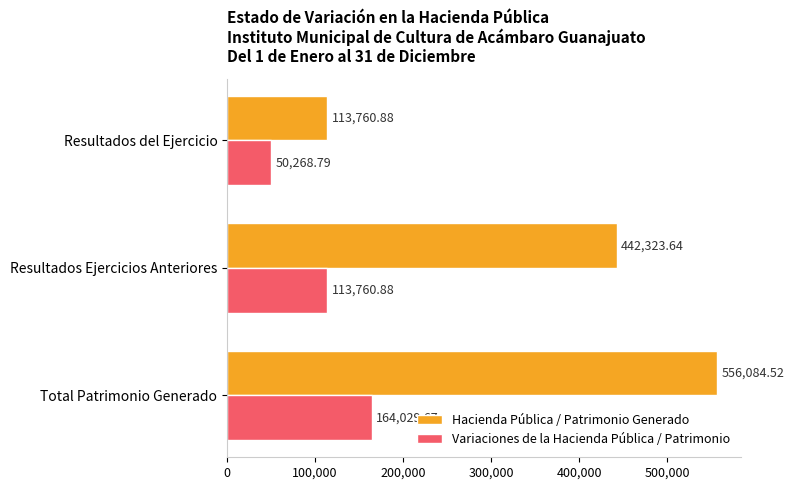

Which series has the widest spread of values?

Hacienda Pública / Patrimonio Generado